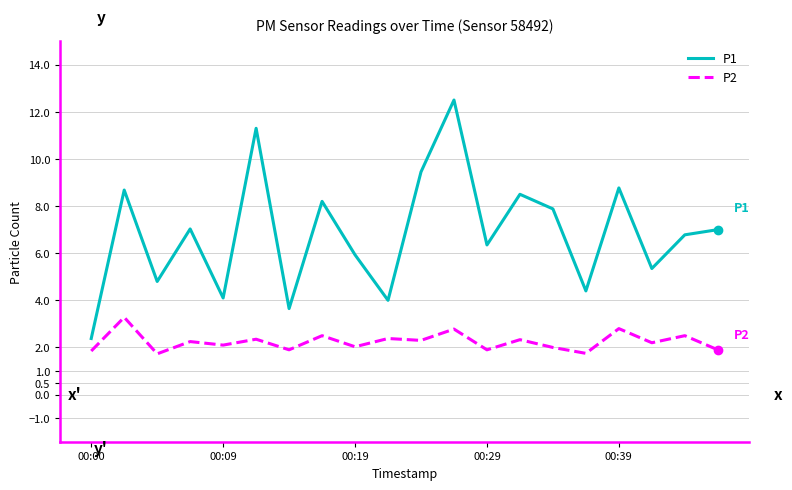

Which series has the widest spread of values?

P1